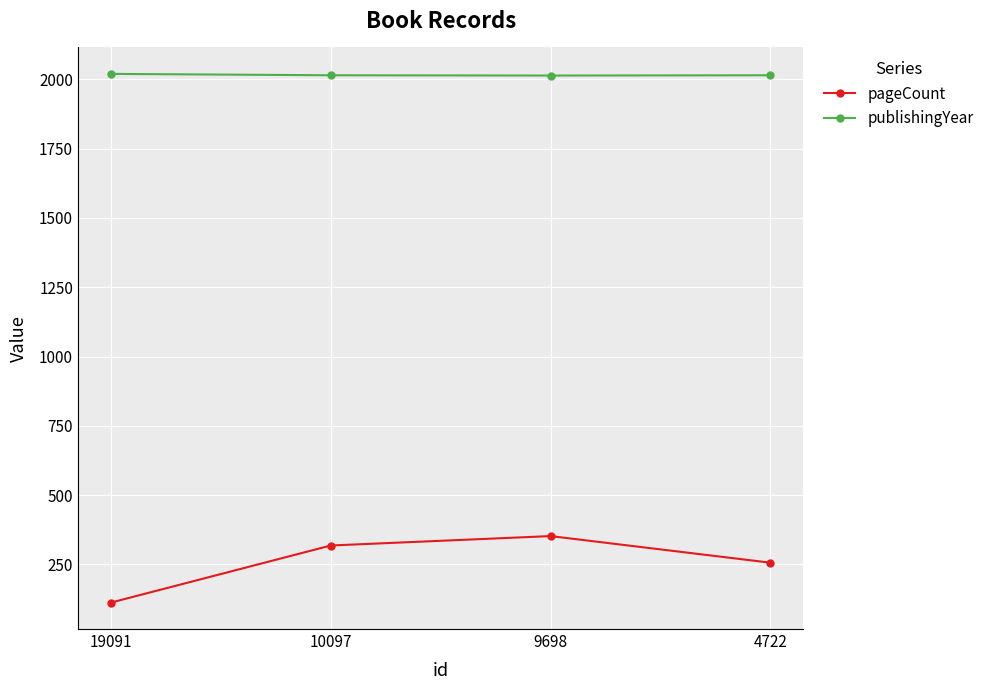

How many categories are shown in the chart?

4